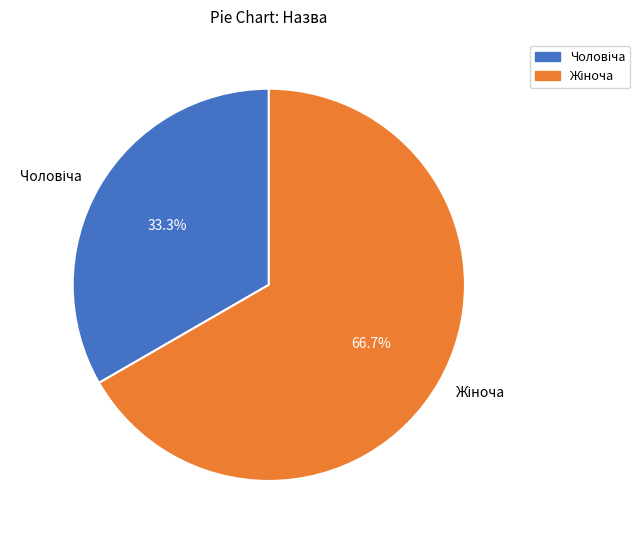

True or false: Жіноча accounts for 67% of the total.

True